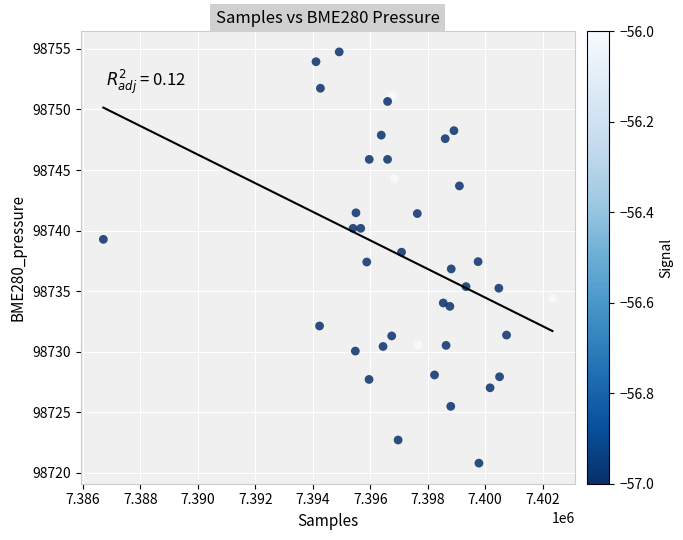

What is the range of Y values (max minus min)?

33.9